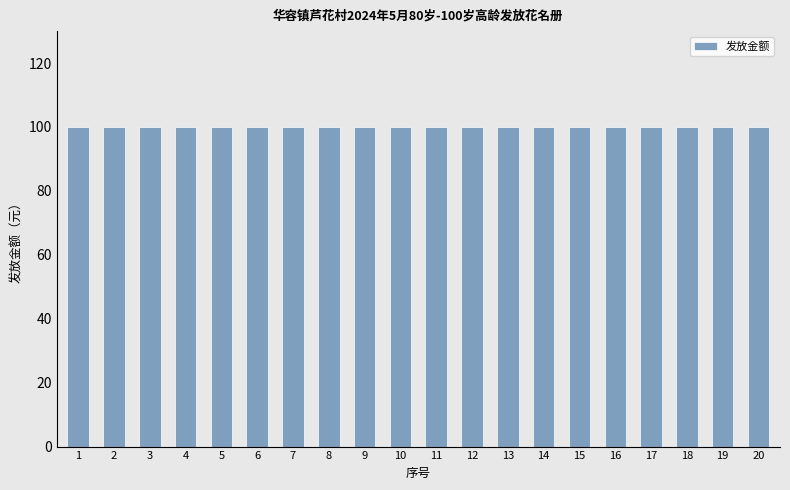

Is it true that 应发放月数 equals 0 at 2?

False